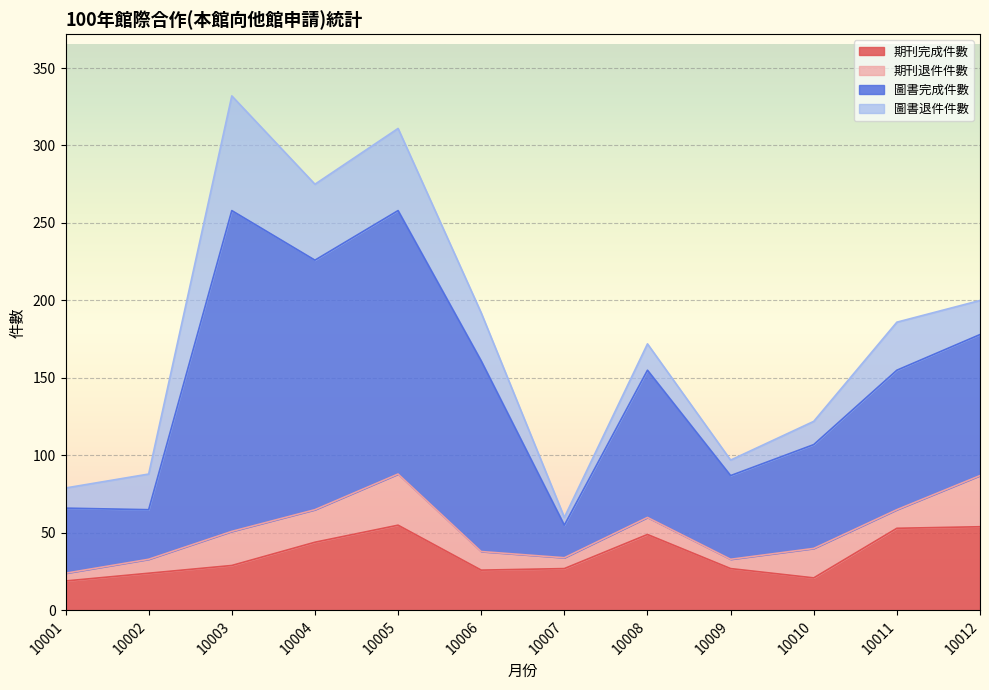

Is it true that 期刊完成件數 equals 17 at 10008?

False